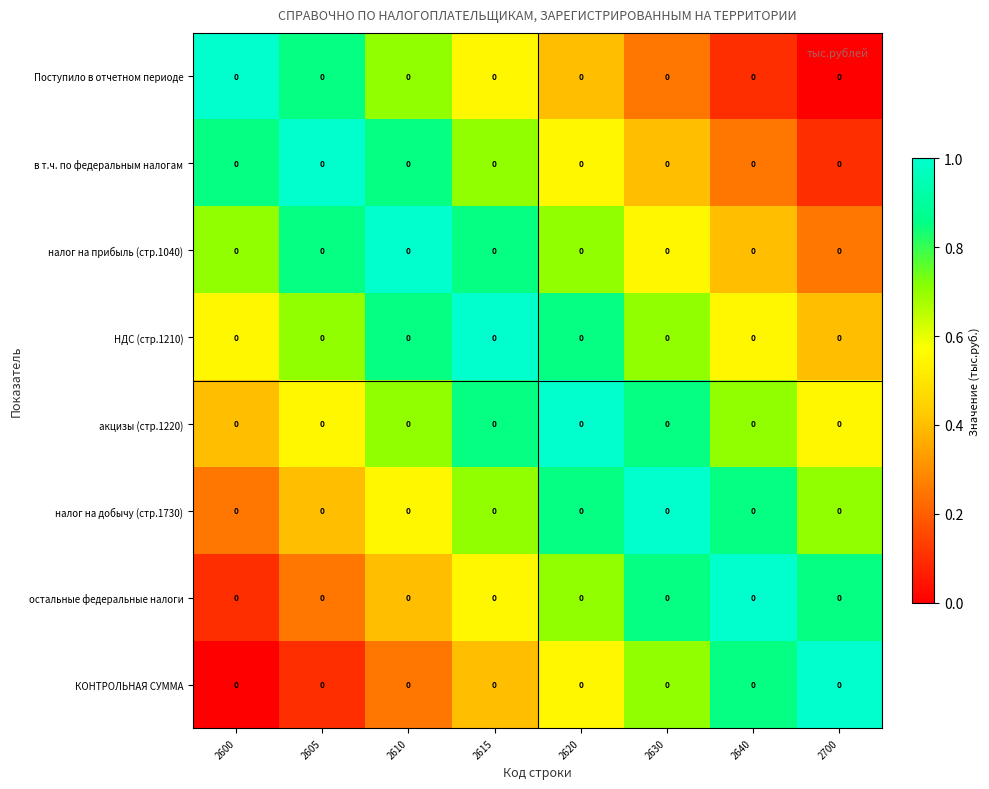

At which label is налог на добычу (стр.1730) closest to 0?

2600